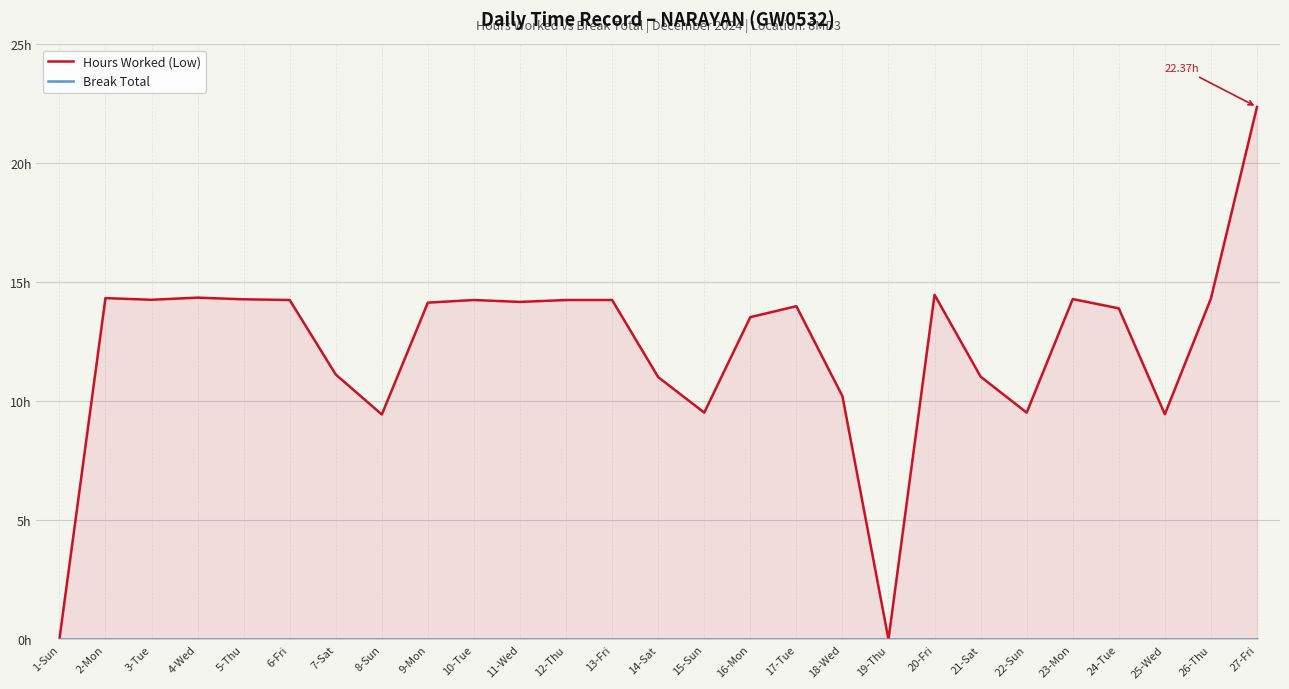

Reading left to right, list all the values displayed in this chart.

Hours Worked (Low): 0.0	14.3	14.3	14.4	14.3	14.3	11.1	9.4	14.2	14.3	14.2	14.3	14.3	11.0	9.5	13.5	14.0	10.2	0.0	14.5	11.0	9.5	14.3	13.9	9.5	14.3	22.4
Break Total: 0.0	0.0	0.0	0.0	0.0	0.0	0.0	0.0	0.0	0.0	0.0	0.0	0.0	0.0	0.0	0.0	0.0	0.0	0.0	0.0	0.0	0.0	0.0	0.0	0.0	0.0	0.0